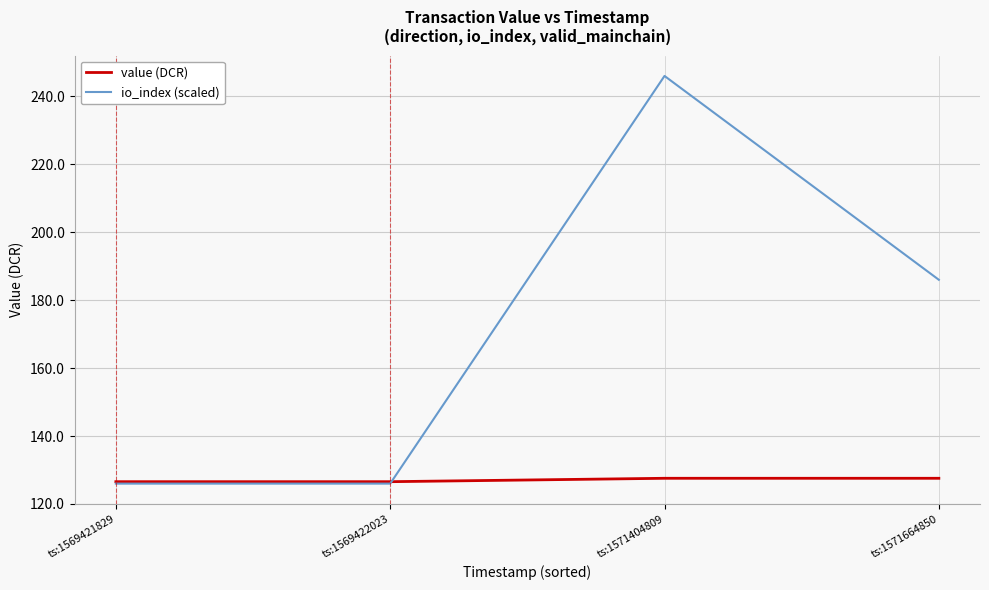

At how many categories does at least one series exceed 179?

2